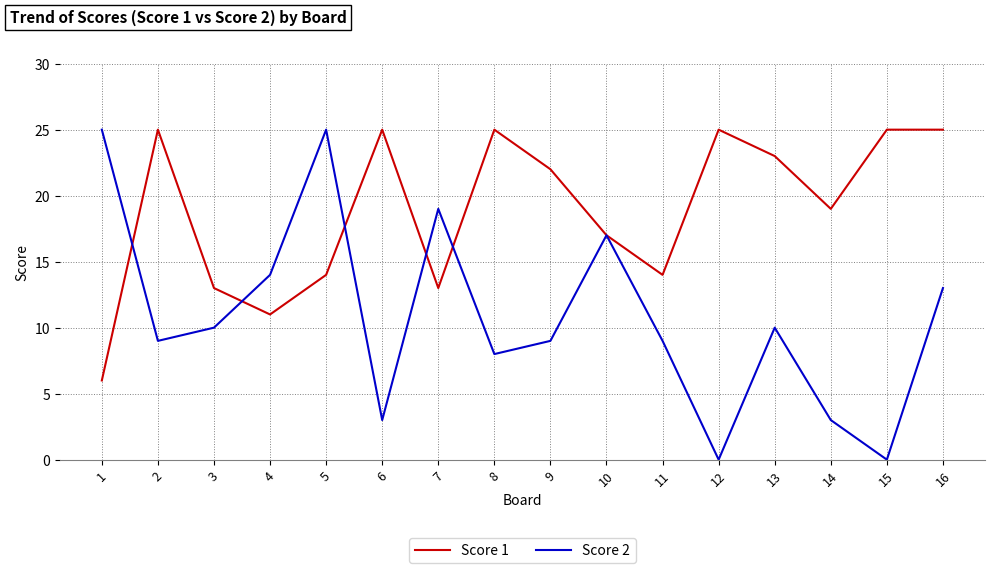

True or false: Score 1 has a value of 23 at 13.

True